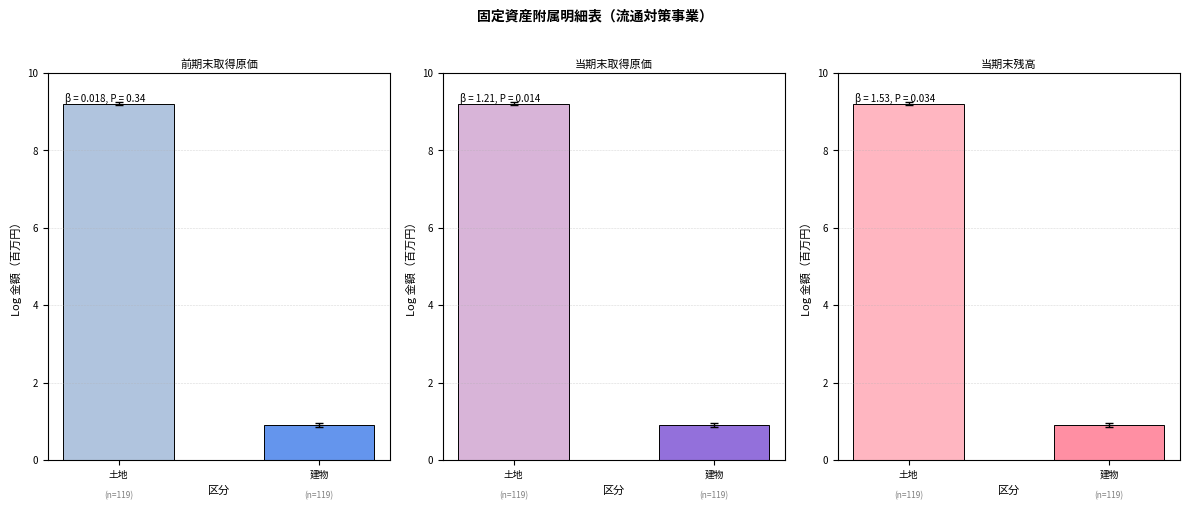

What position from the right is 土地?

2